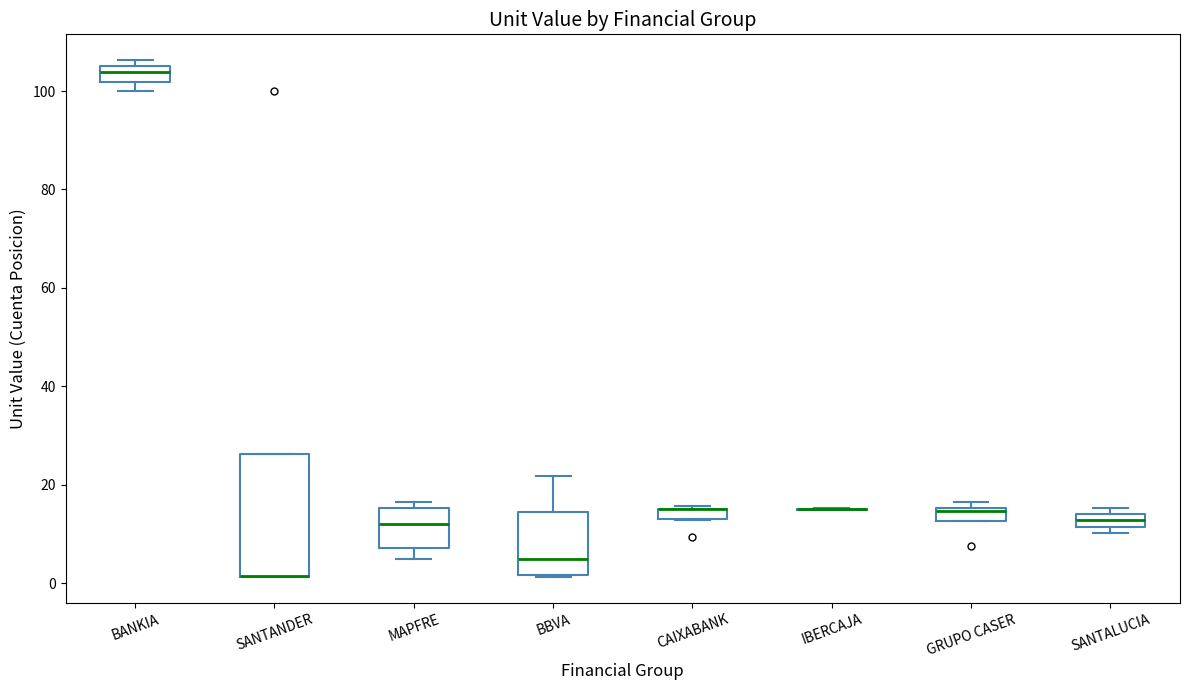

Which box is the tallest, from its lower edge to its upper edge?

SANTANDER